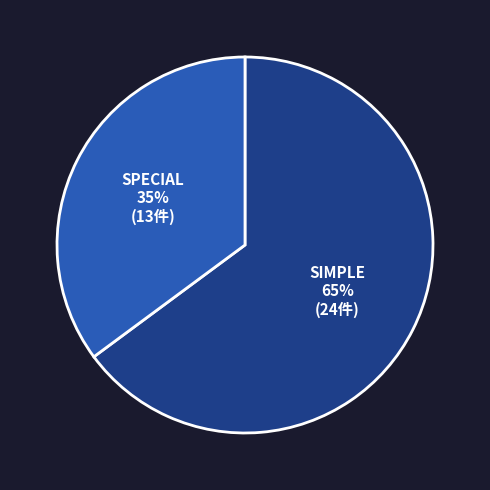

Count the number of slices in the pie.

2